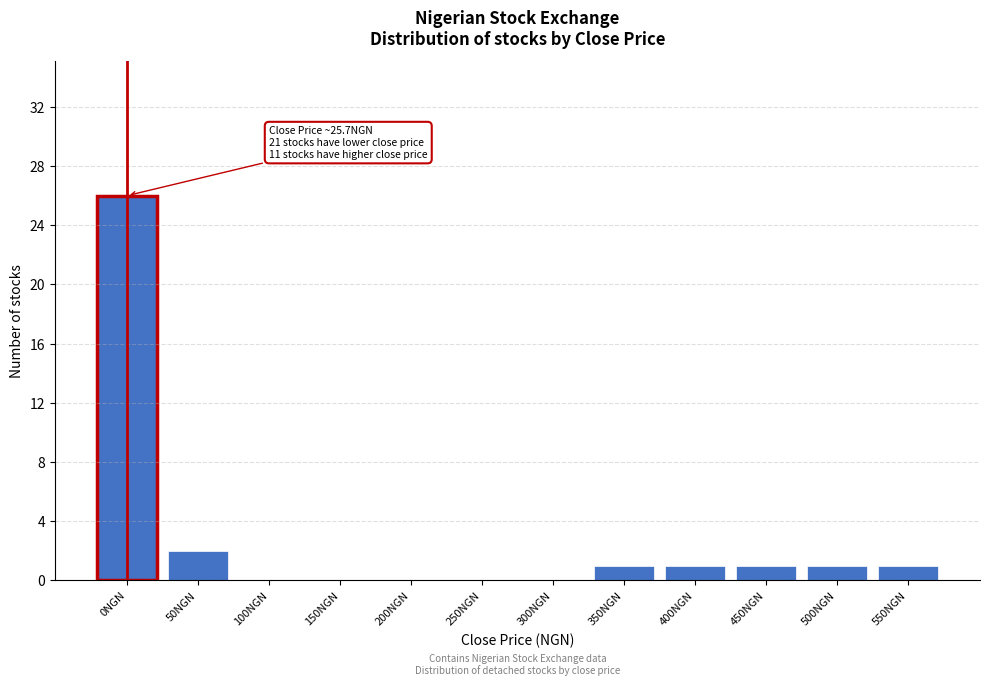

Reading left to right, extract all data points from this chart.

0NGN=26	50NGN=2	100NGN=0	150NGN=0	200NGN=0	250NGN=0	300NGN=0	350NGN=1	400NGN=1	450NGN=1	500NGN=1	550NGN=1